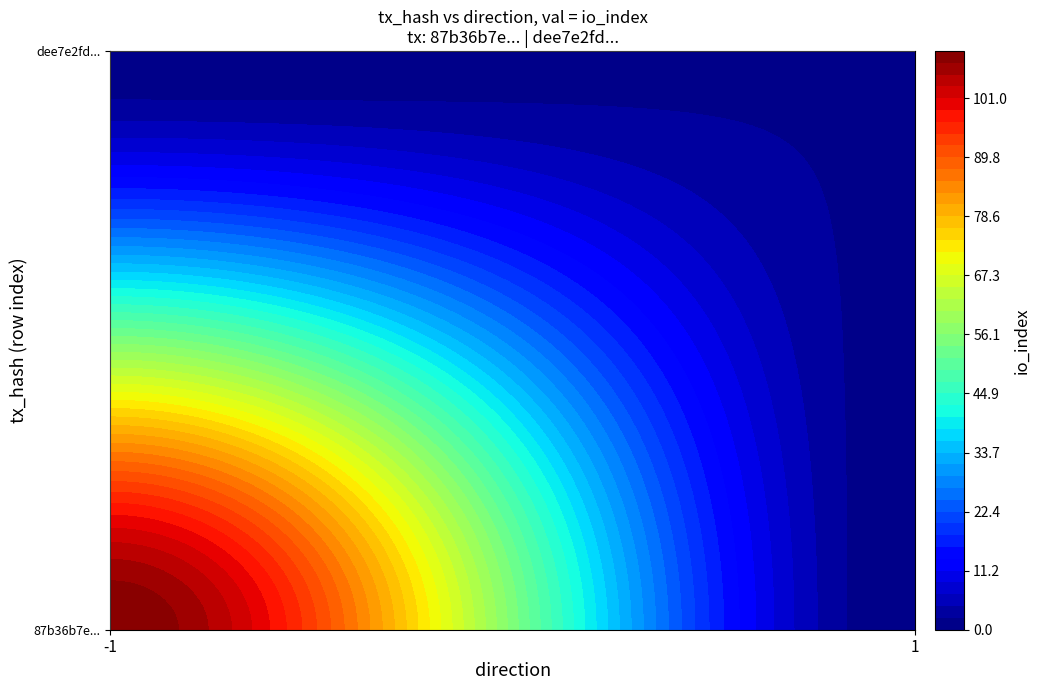

Count the number of data series in this chart.

2